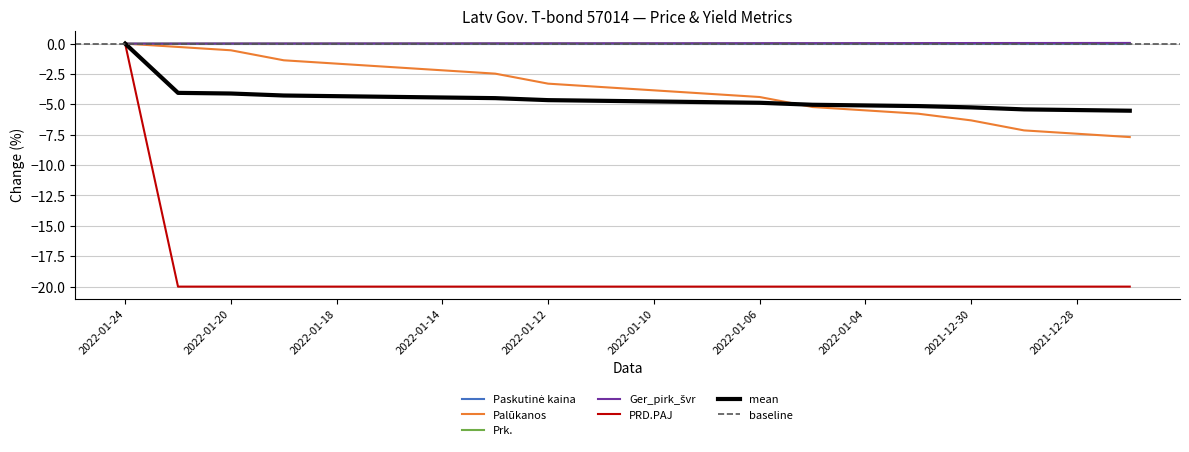

The PRD.PAJ series shows -28.6 at 2022-01-13. True or false?

False